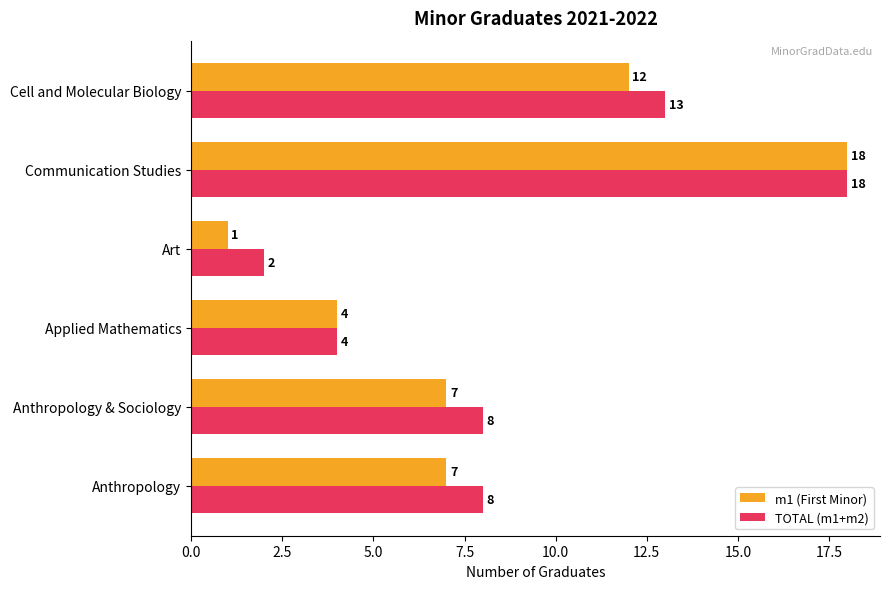

What is the difference between the second highest and second lowest values in the TOTAL (m1+m2) series?

9